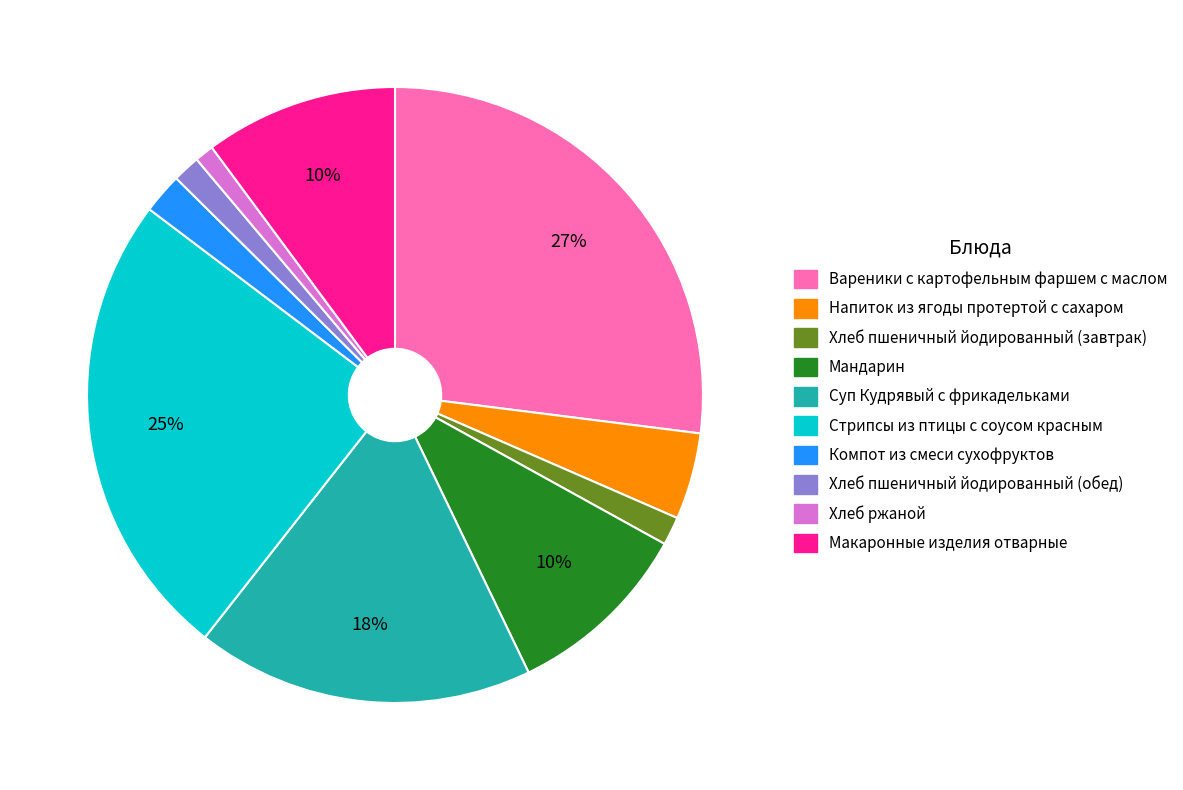

The Мандарин slice represents 18% of the pie. True or false?

False